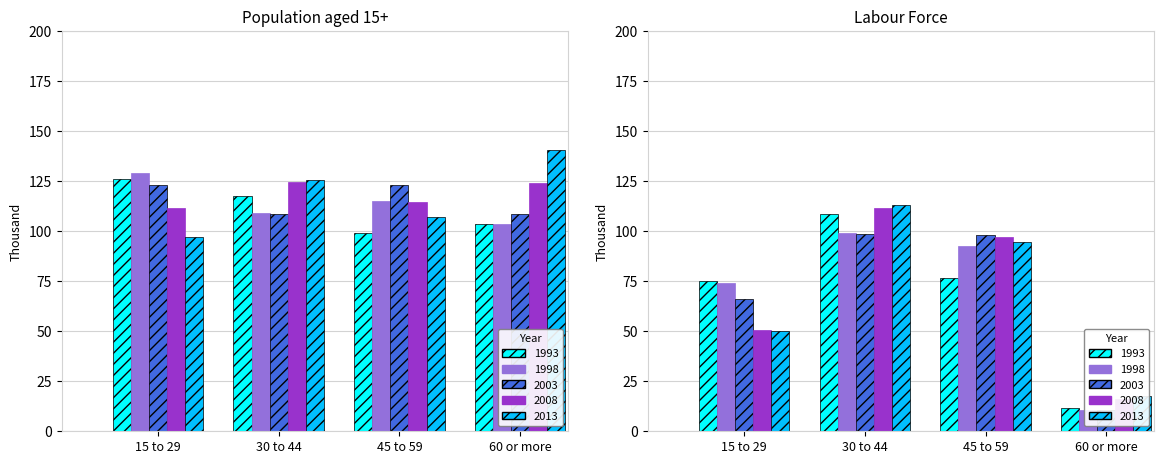

What is the difference between the 1993 values at 30 to 44 and 60 or more?

13.7